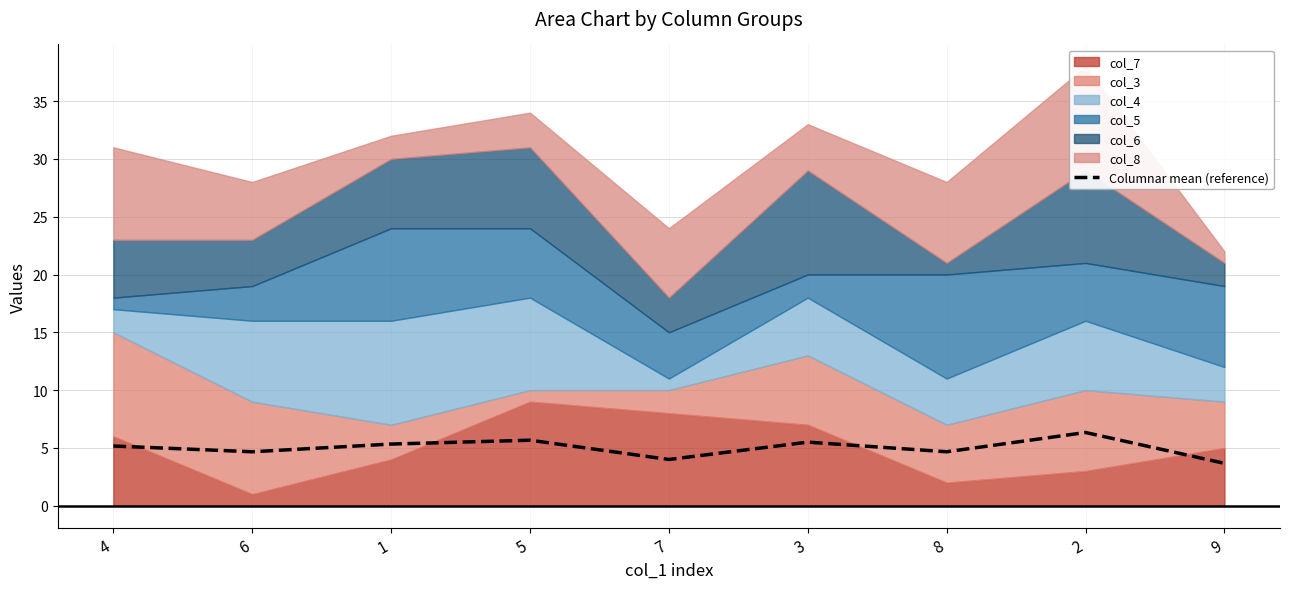

True or false: the data shows 4.7 at 8.

True